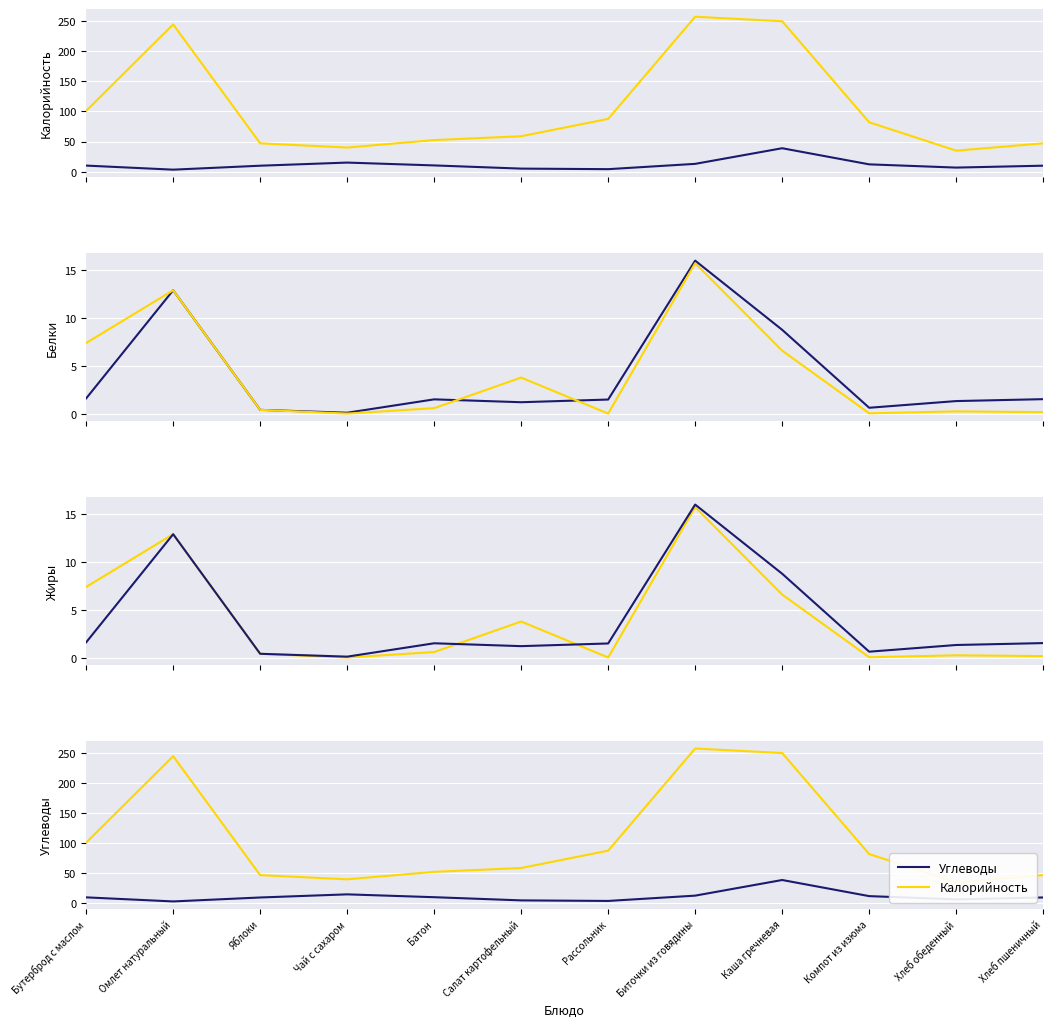

Which series has the largest range (max minus min)?

Калорийность